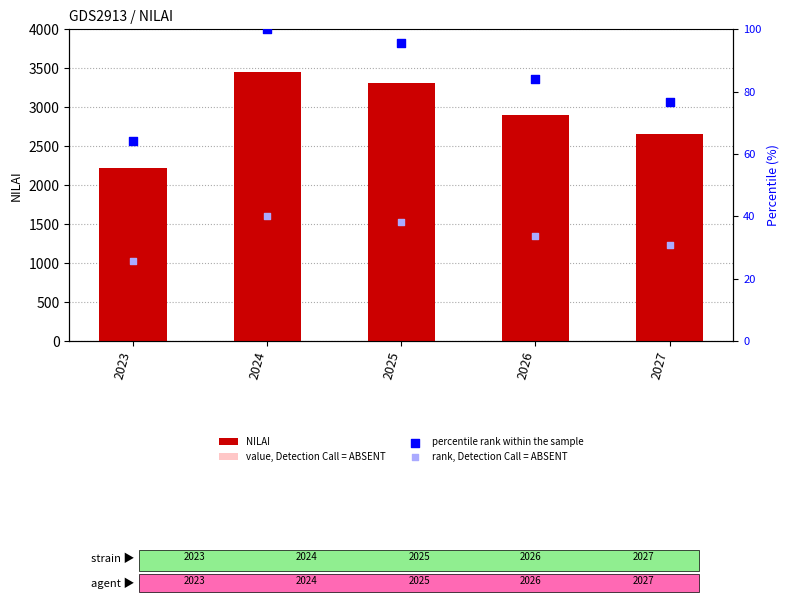

At how many categories does at least one series exceed 3454?

1